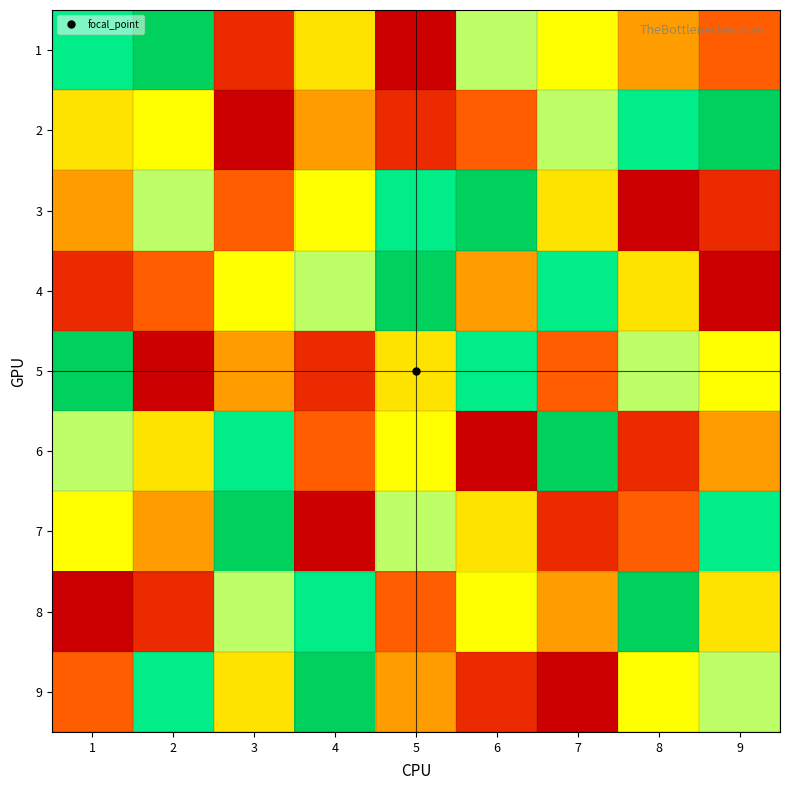

At 2, list the series in order from smallest to largest.

5, 8, 4, 7, 6, 3, 9, 1, 2